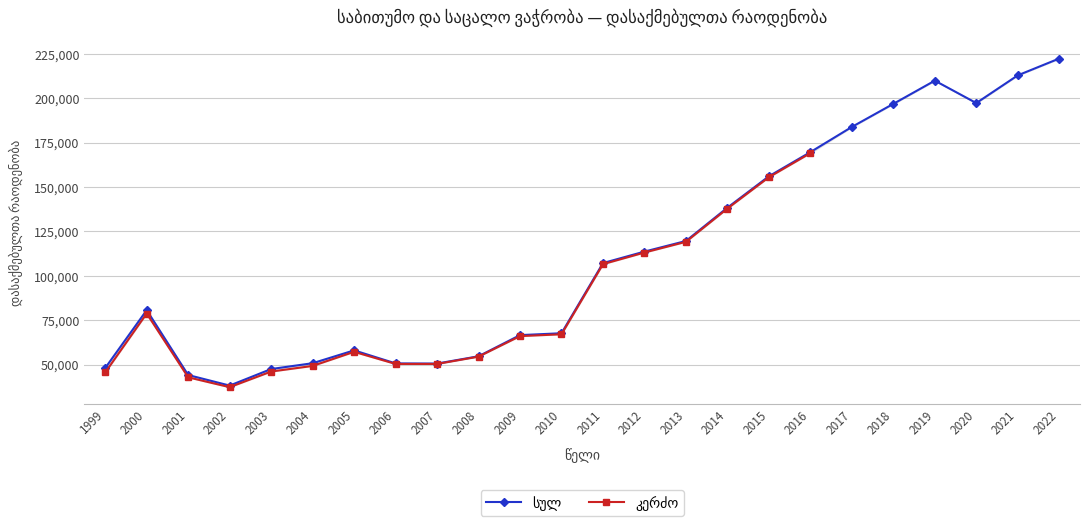

The value at 2018 is 61126. True or false?

False